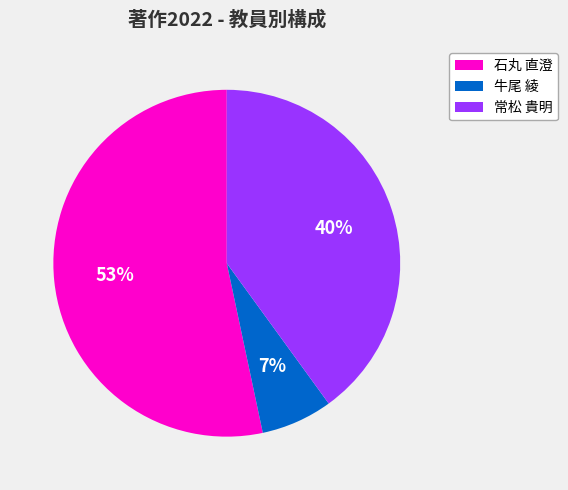

Is the sum of 石丸 直澄 and 常松 貴明 greater than half?

Yes